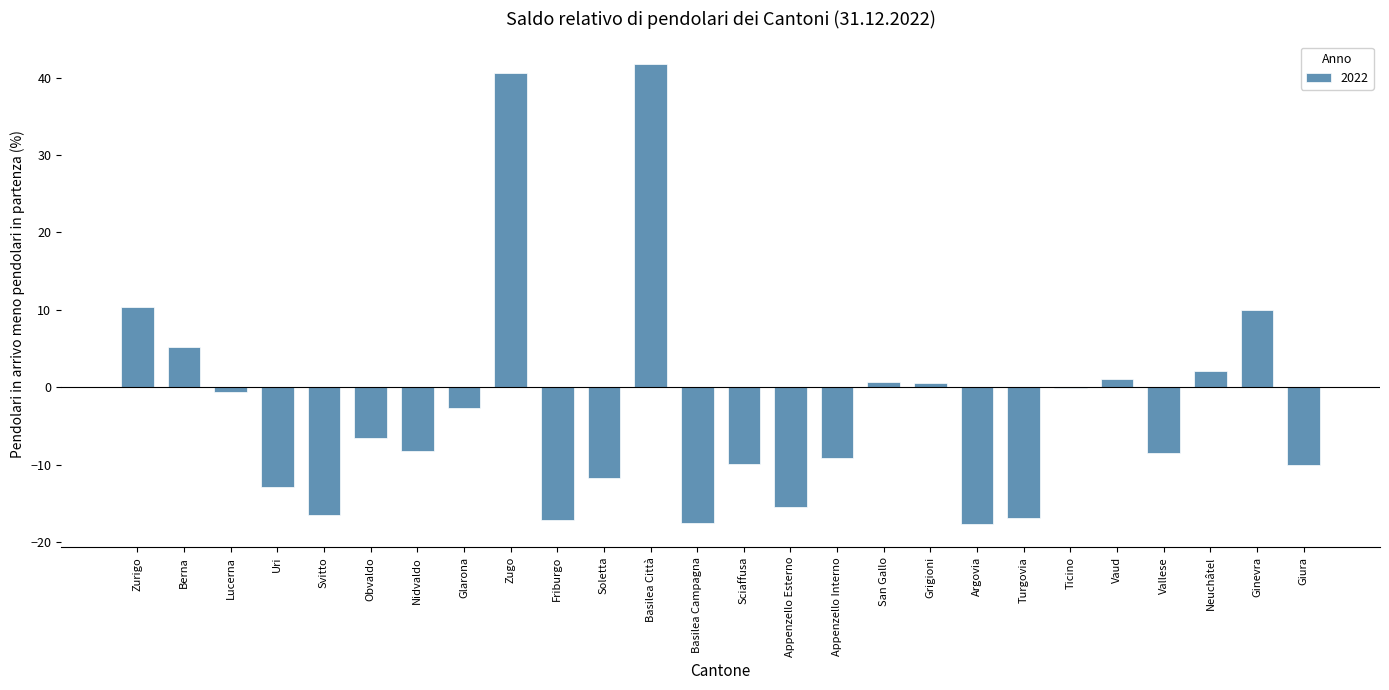

What is the sum of the values at Appenzello Esterno and Zurigo?

-5.0